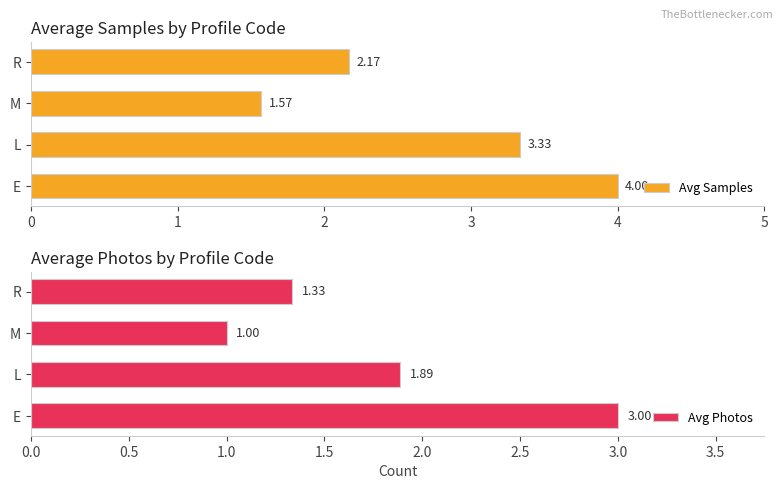

At which label is Avg Samples closest to 2?

R